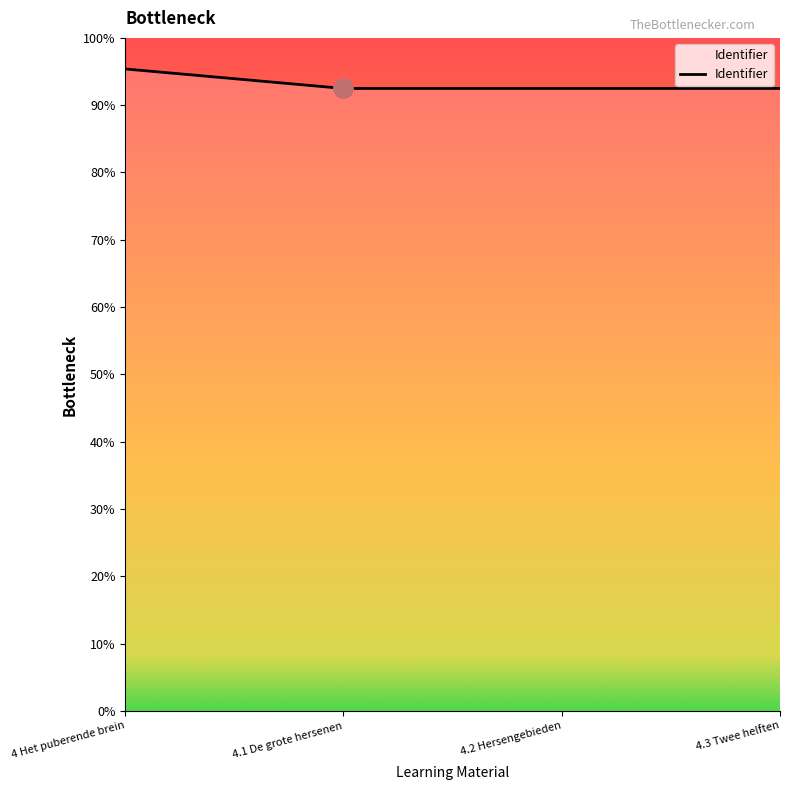

What is the label of the 2nd point from the left?

4.1 De grote hersenen